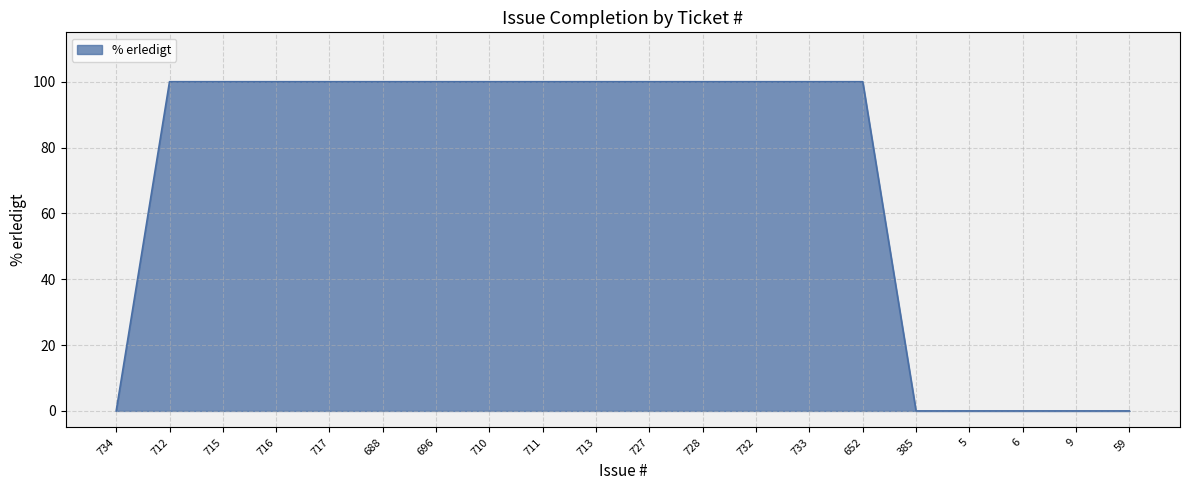

Reading left to right, extract all data points from this chart.

734=0	712=100	715=100	716=100	717=100	688=100	696=100	710=100	711=100	713=100	727=100	728=100	732=100	733=100	652=100	385=0	5=0	6=0	9=0	59=0